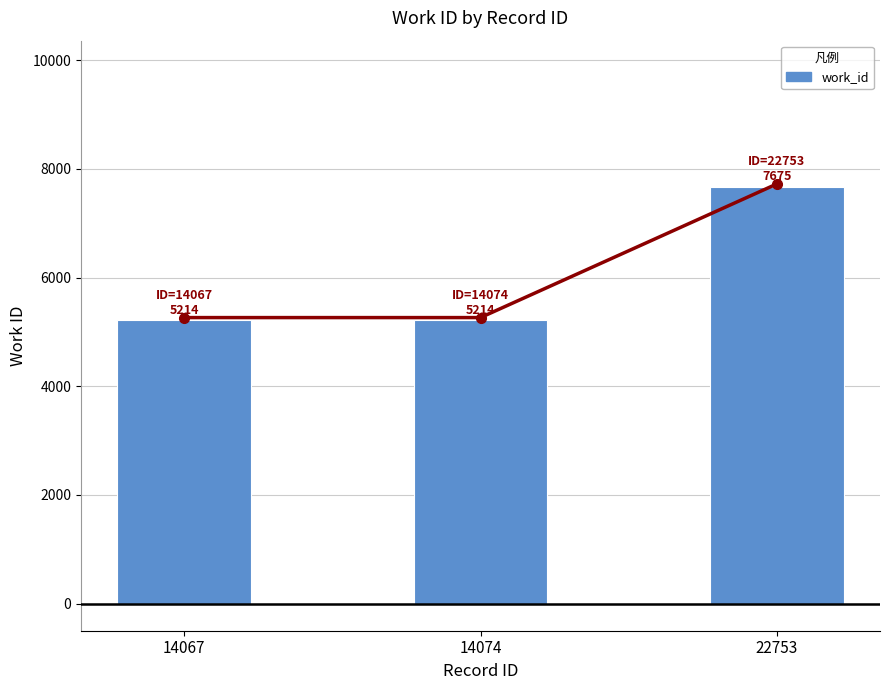

Rank the categories by value from lowest to highest.

14067, 14074, 22753